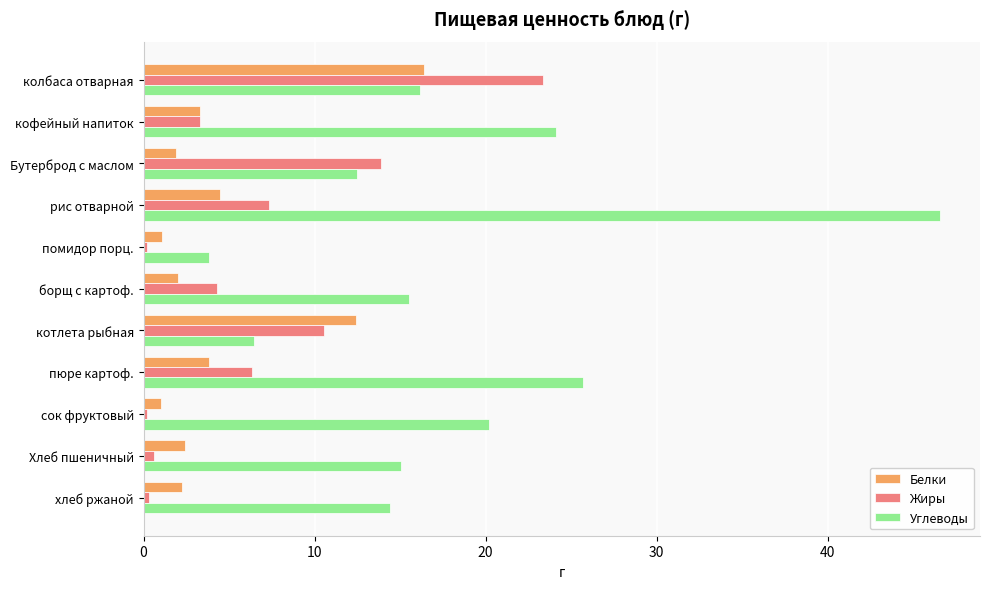

The Белки series shows 2.9 at котлета рыбная. True or false?

False